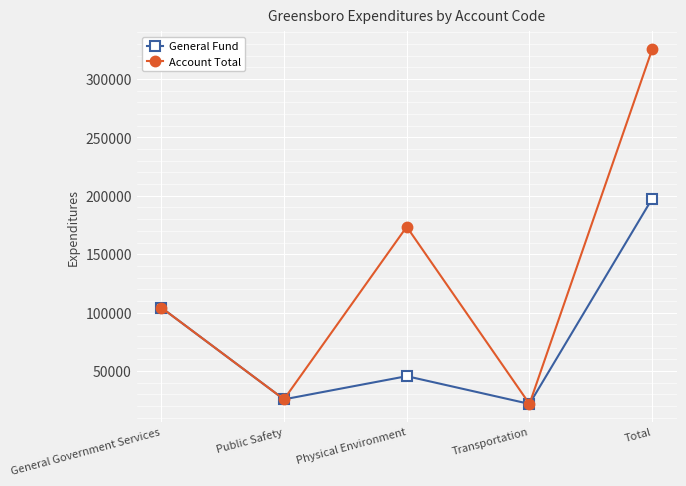

What is the average value of the General Fund series?

79048